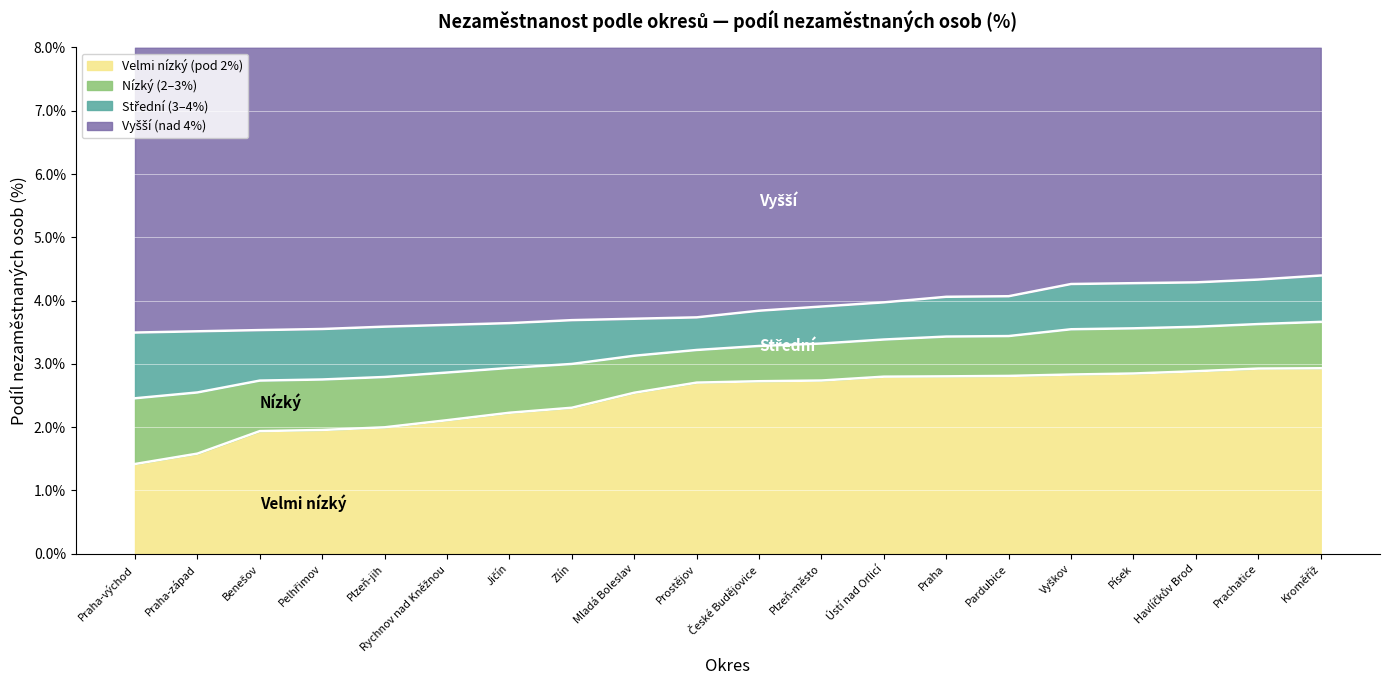

True or false: Podíl nezaměstnaných (pravý, %) and Podíl nezaměstnaných (levý, %) cross at least once.

False